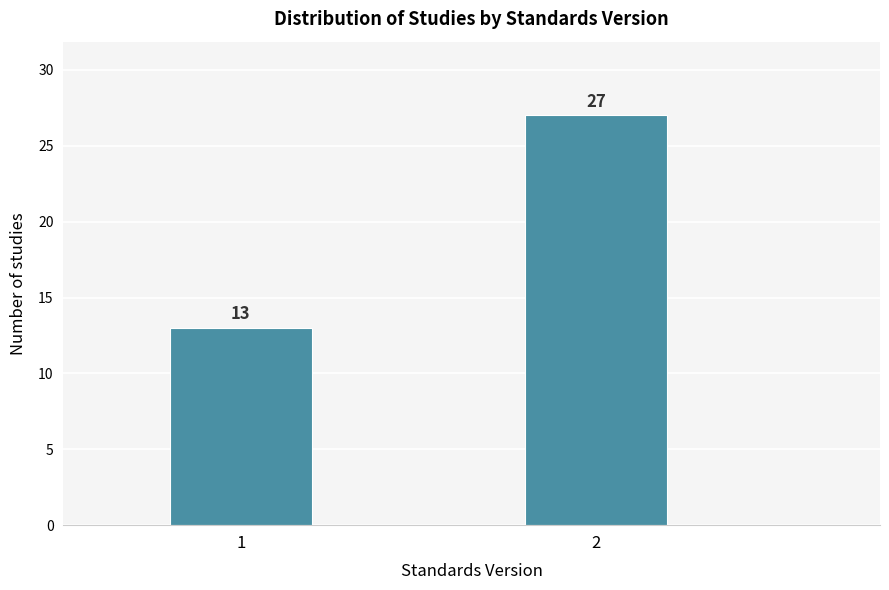

Reading left to right, transcribe all the data shown in this chart.

1=13	2=27